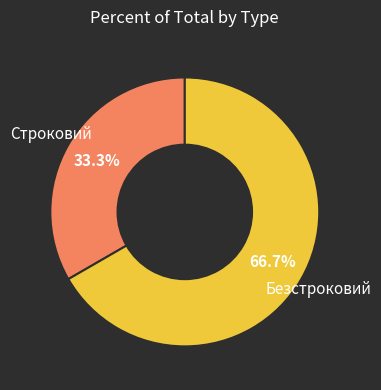

Combined, do Строковий and Безстроковий account for over 50%?

Yes